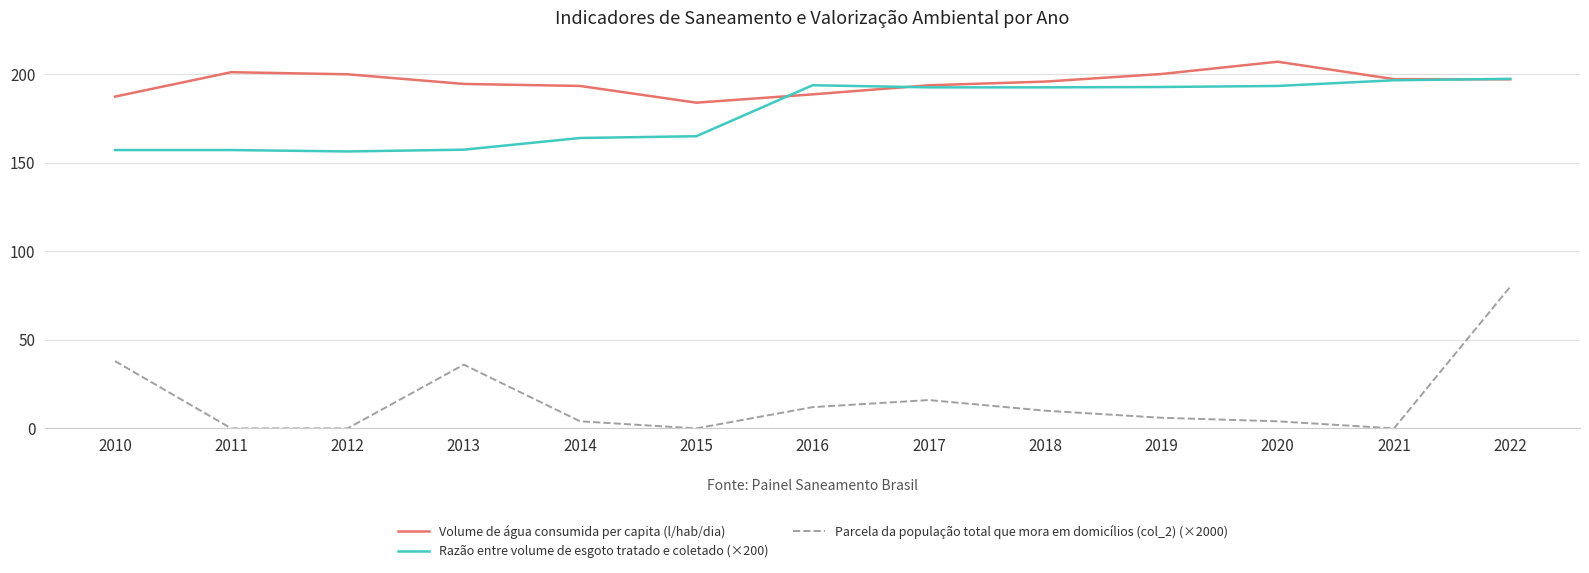

The Razão entre volume de esgoto tratado e coletado (×200) series shows 289.3 at 2014. True or false?

False